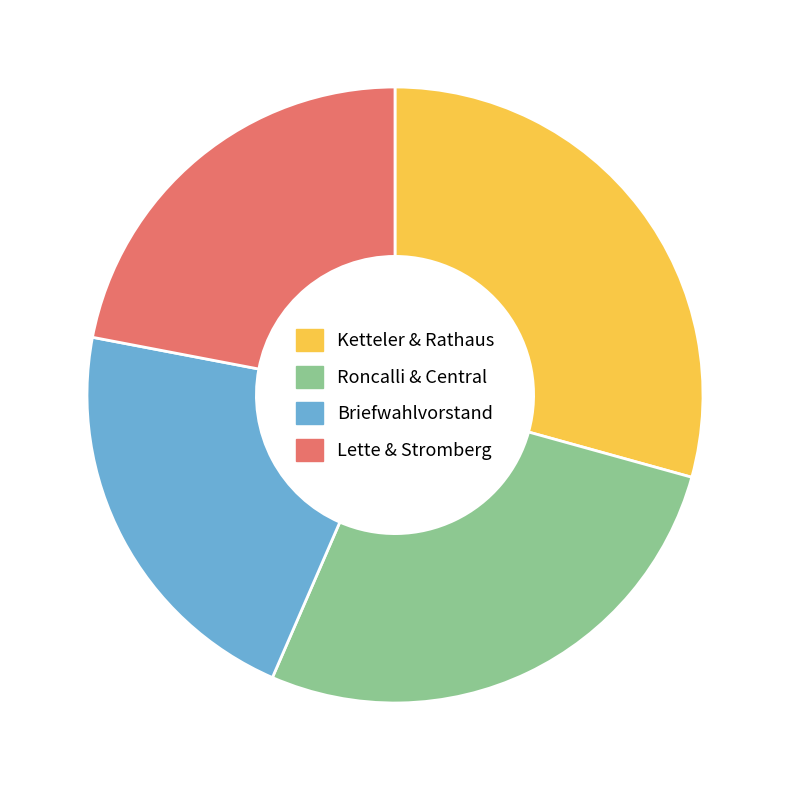

Does any single category account for the majority?

No